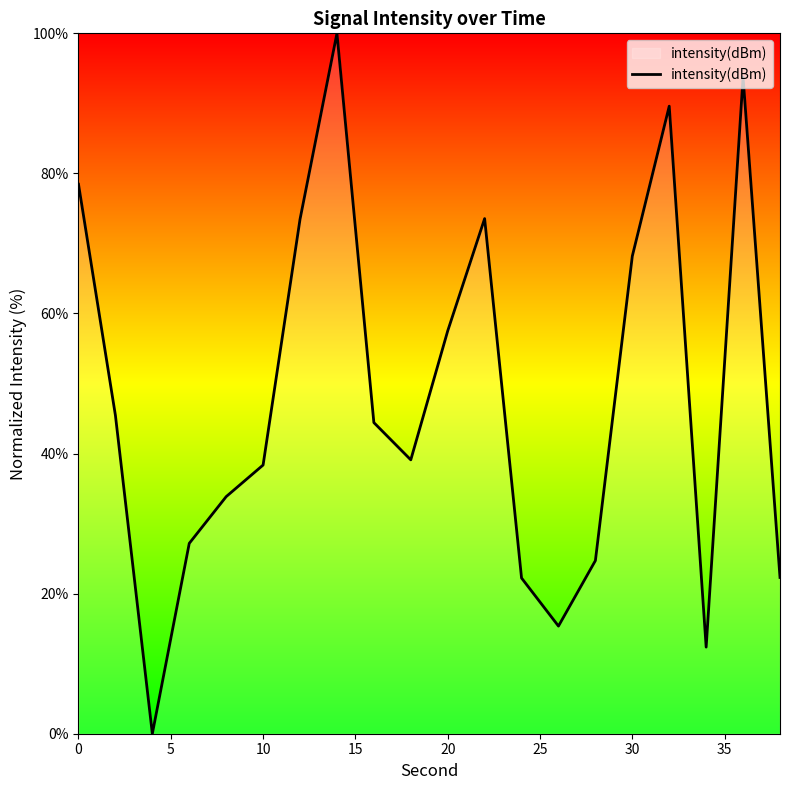

What is the greatest value displayed?

100.0